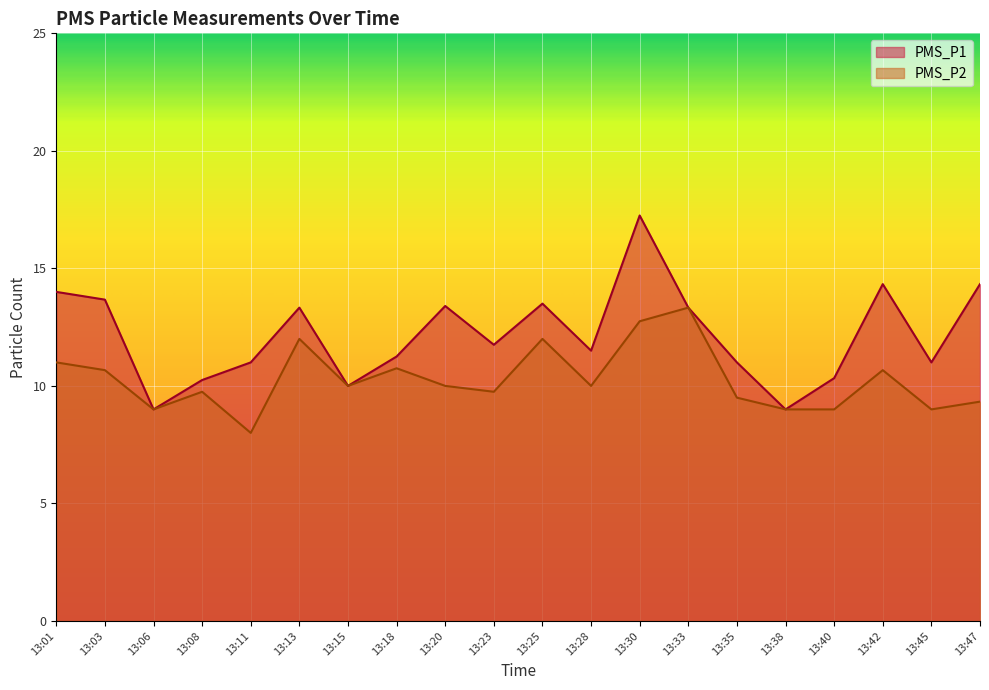

What is the maximum value shown in the chart?

17.2